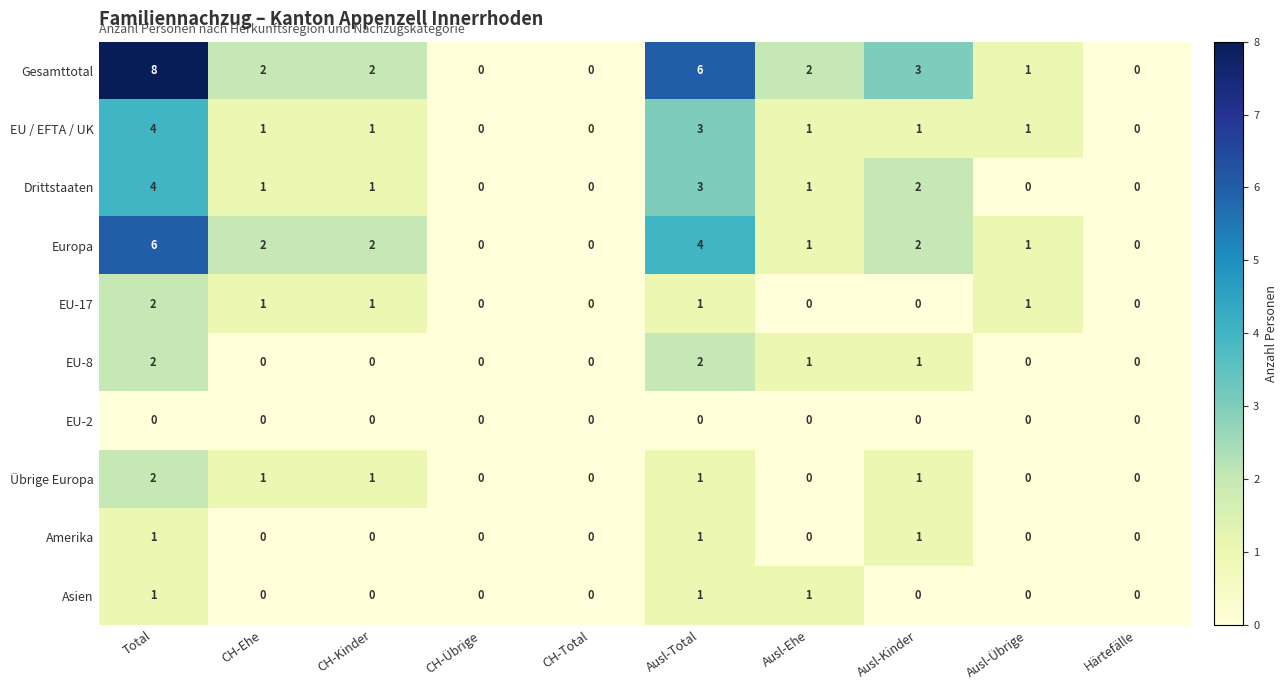

The Asien series shows 0 at Total. True or false?

False